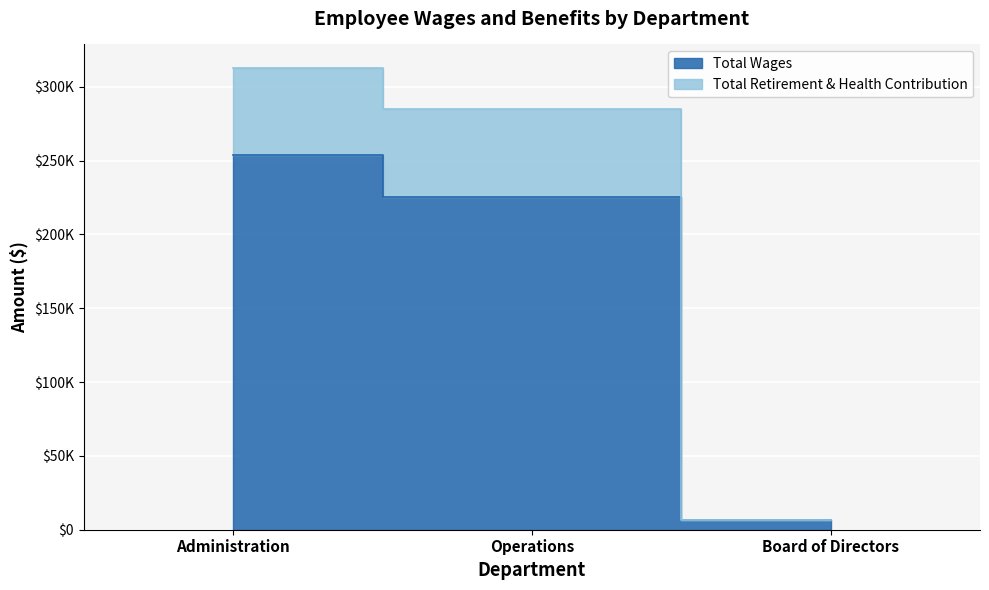

What is the sum of the Total Wages values at Operations and Administration?

479490